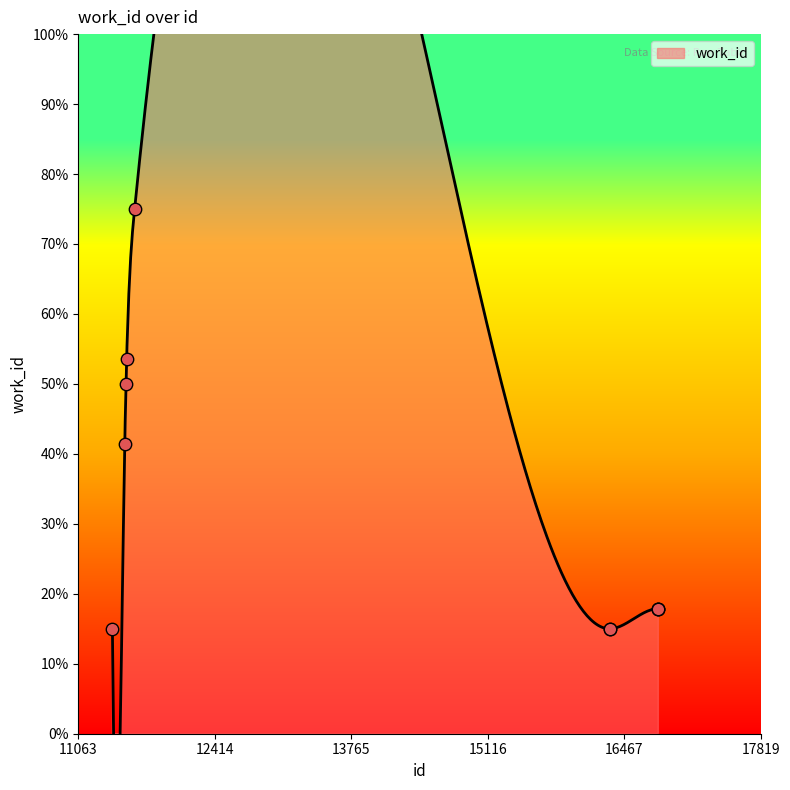

Which has a higher value, 17216 or 11231?

11231